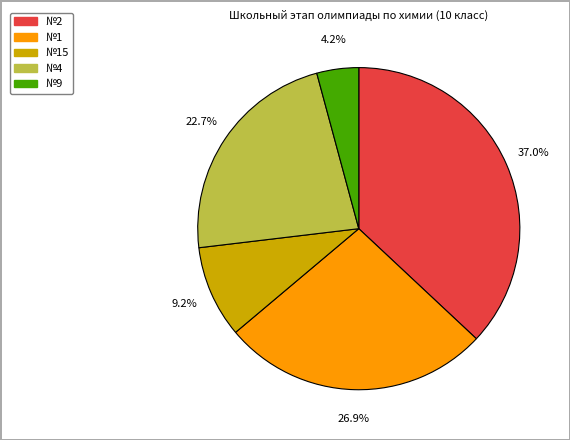

Is there a majority slice in this chart?

No